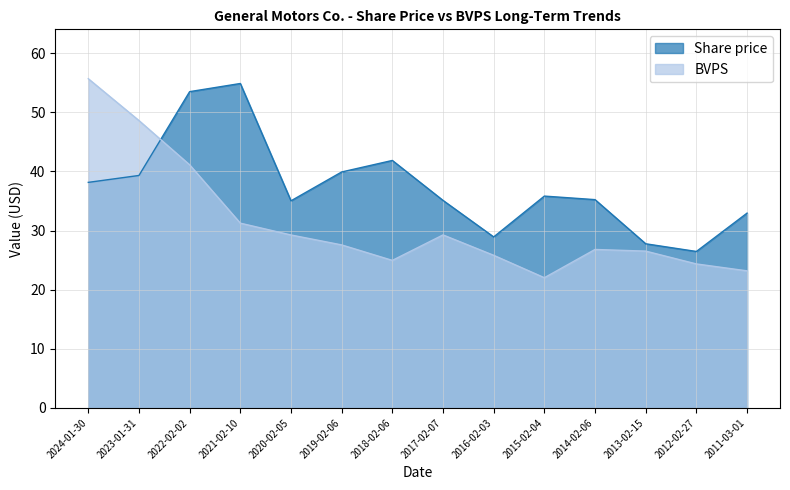

Which series has the largest range (max minus min)?

BVPS